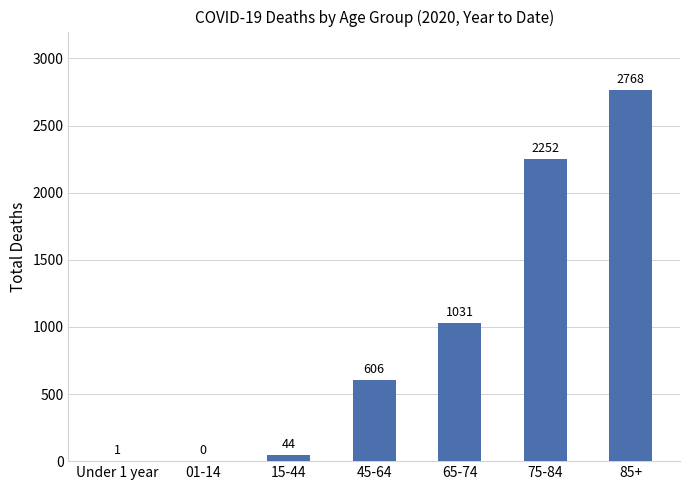

What value does the data have at 65-74, to the nearest 100?

1000